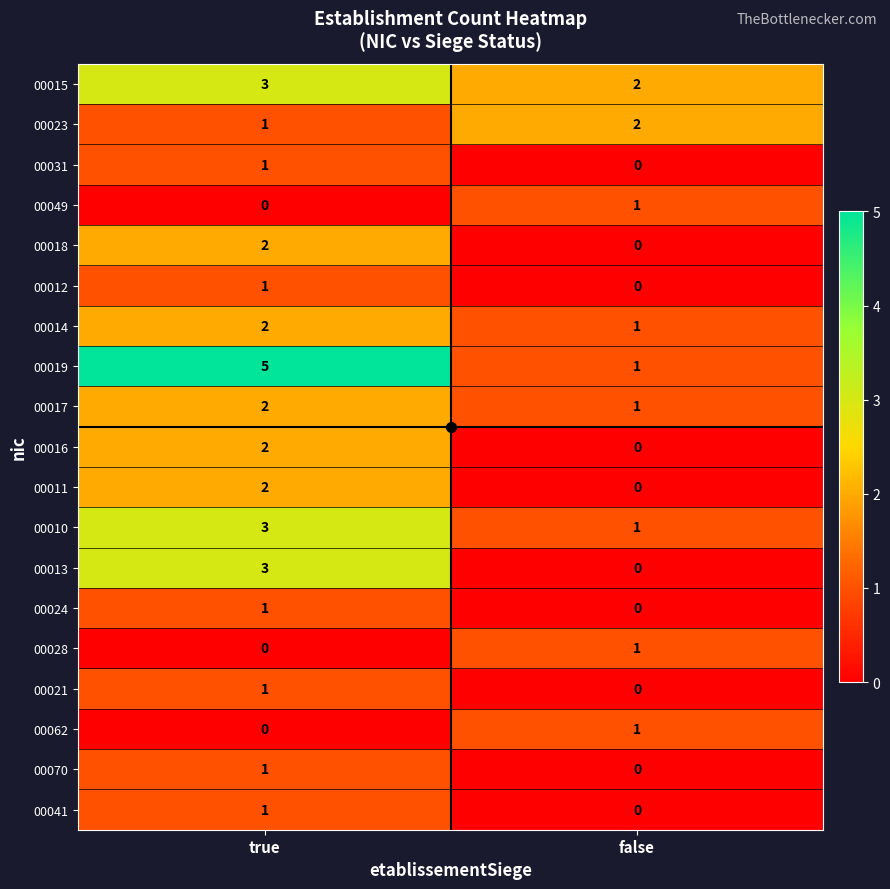

The value of 00028 at true is 0. True or false?

True